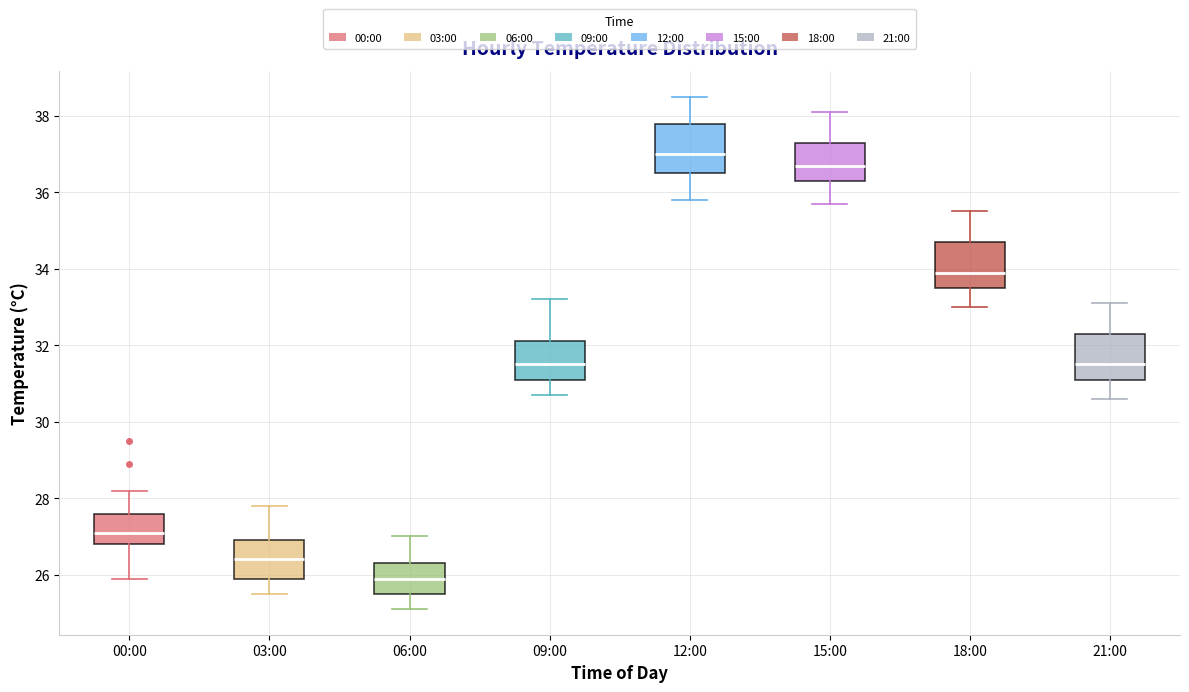

Where is the upper edge of the box for 03:00 on the y-axis? The values are not printed on the chart, so give them approximately, as read against the axis.

27.0